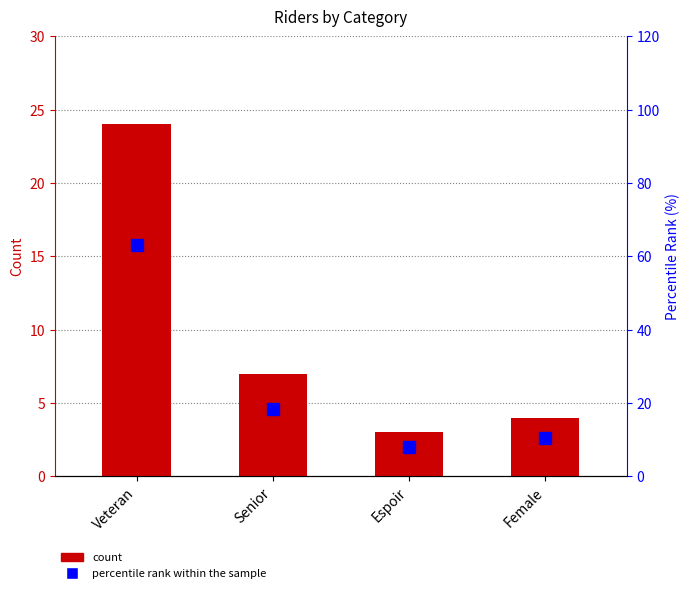

Where is percentile rank within the sample nearest to the value 35?

Senior